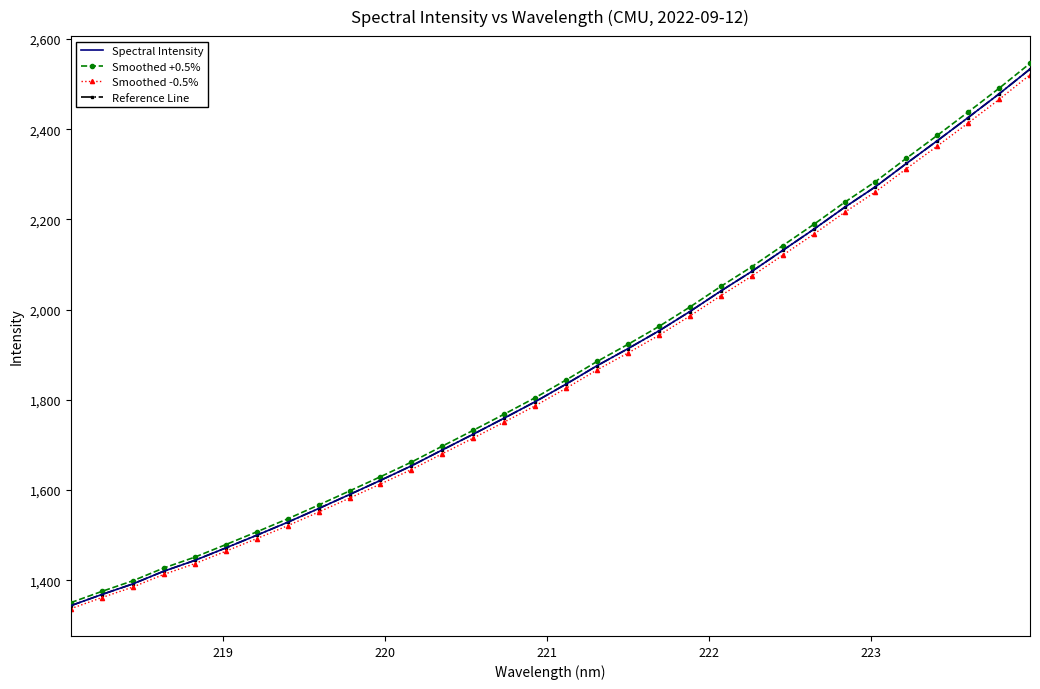

At how many categories does at least one series exceed 2419?

3